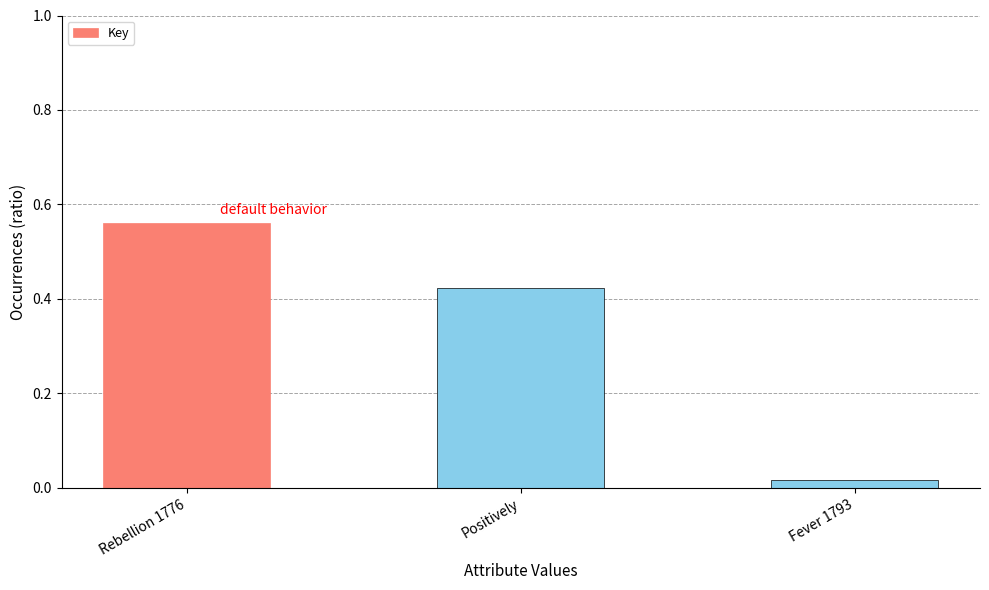

Where is the data nearest to the value 0?

Fever 1793